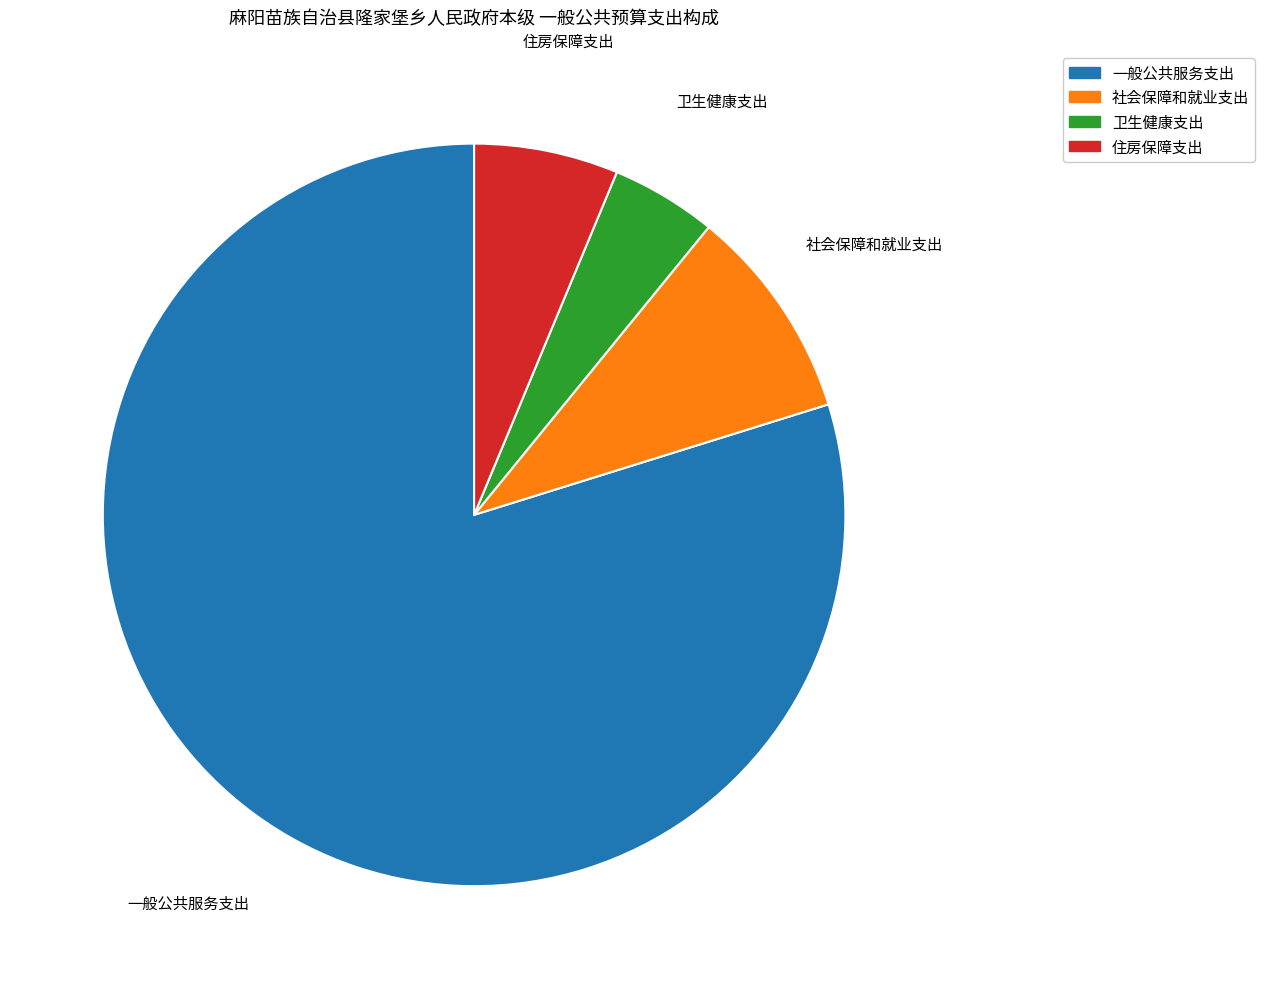

Which slice represents more than half of the pie?

一般公共服务支出